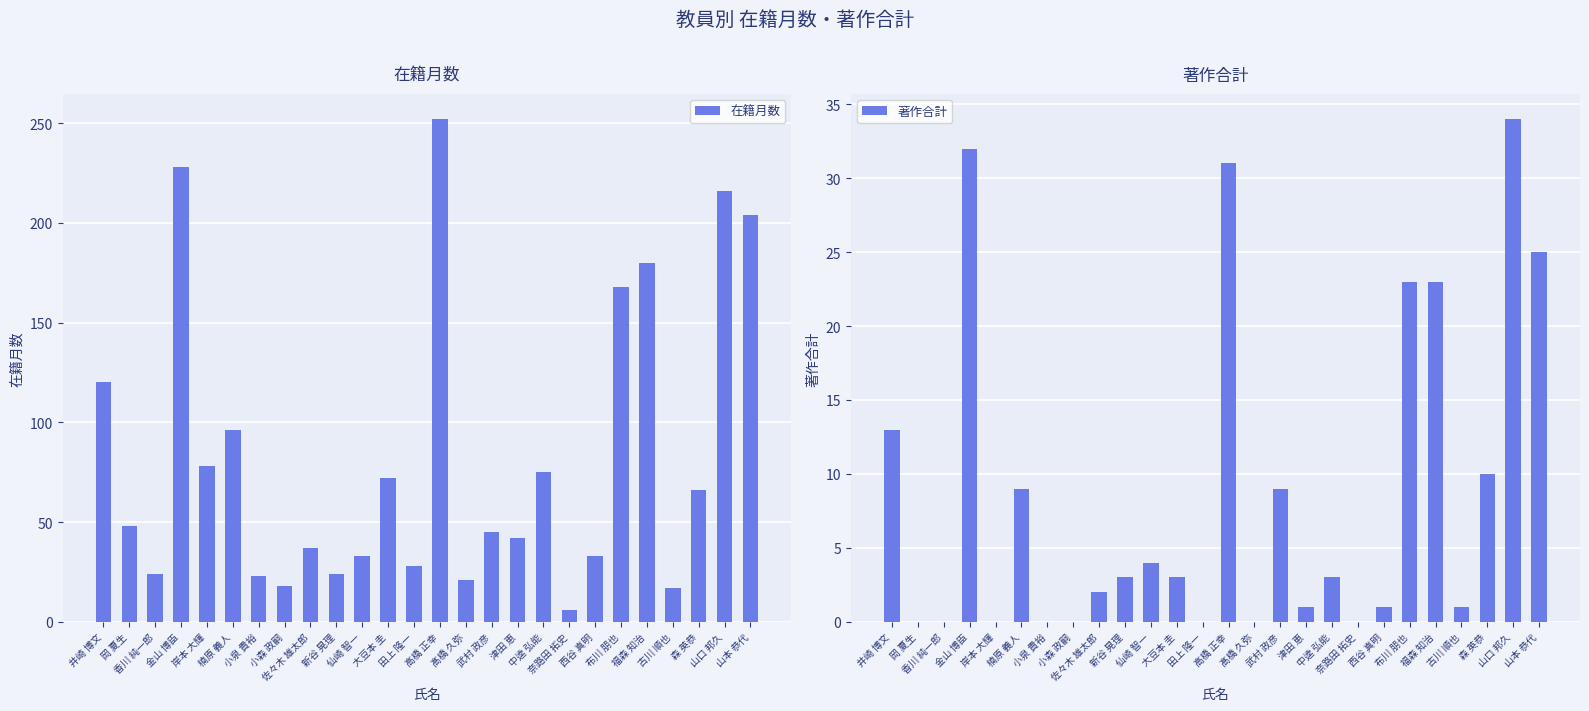

Rank the series at 岡 夏生 from highest to lowest value.

在籍月数, 著作合計